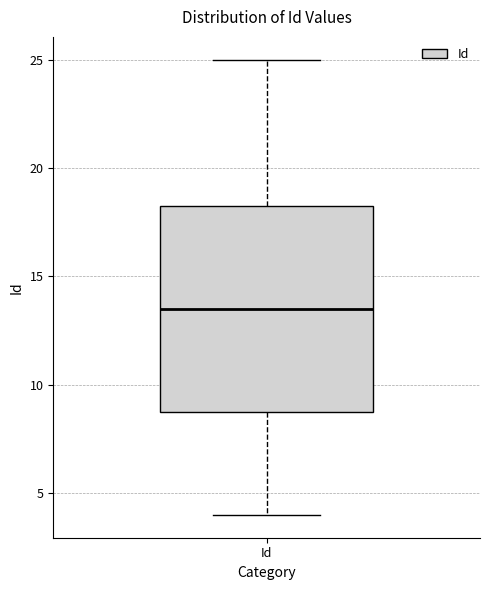

Read this box plot against the y-axis: the position of the median line, the range covered by the box, and the ends of both whiskers. The values are not printed on the chart, so give them approximately, as read against the axis.

median 13.5, box 9.0 to 18.5, whiskers 4.0 to 25.0